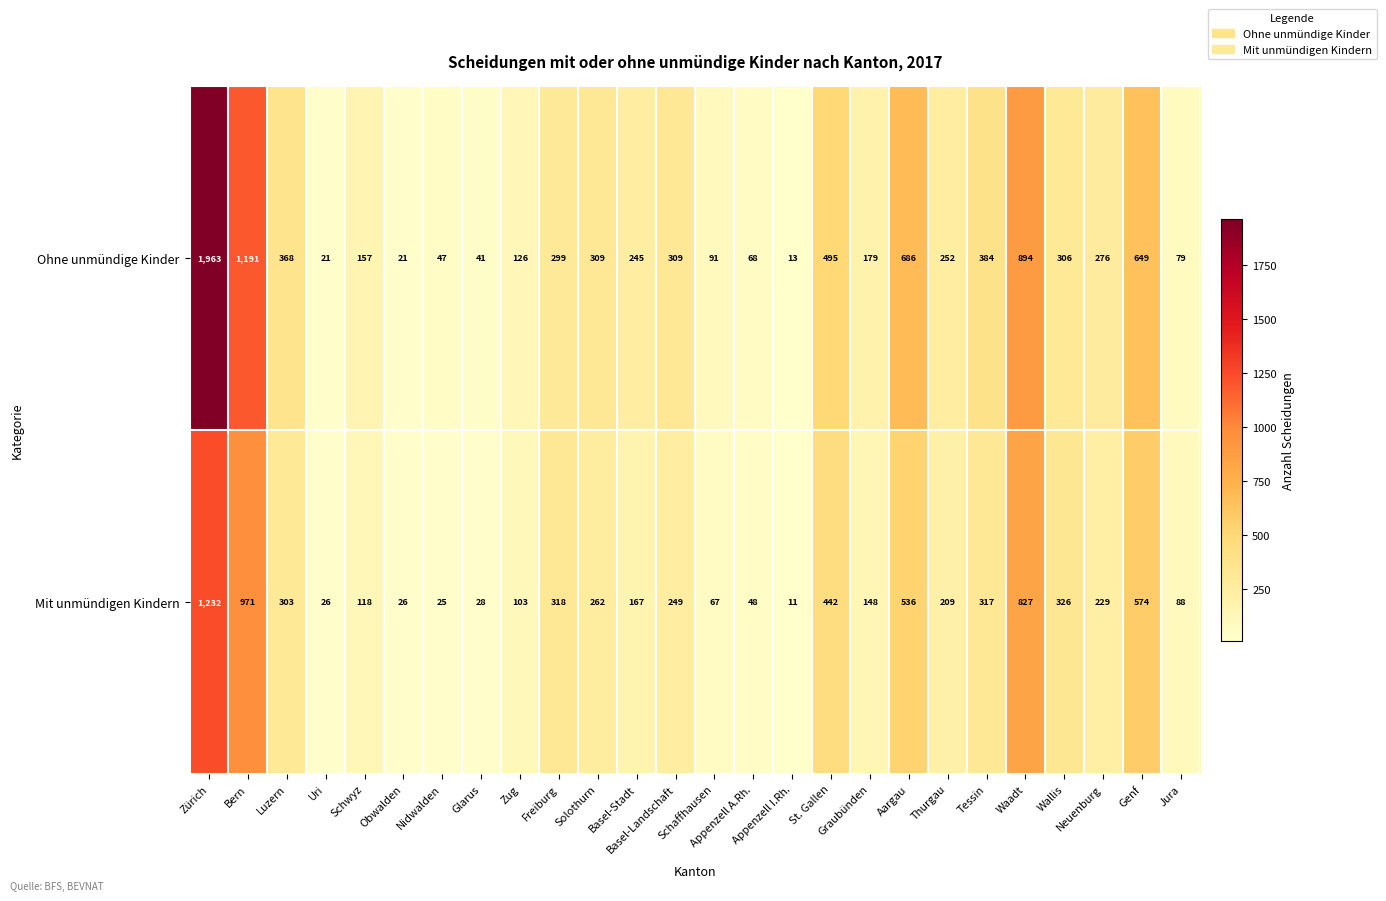

Which category has the lowest value across all series?

Appenzell I.Rh.